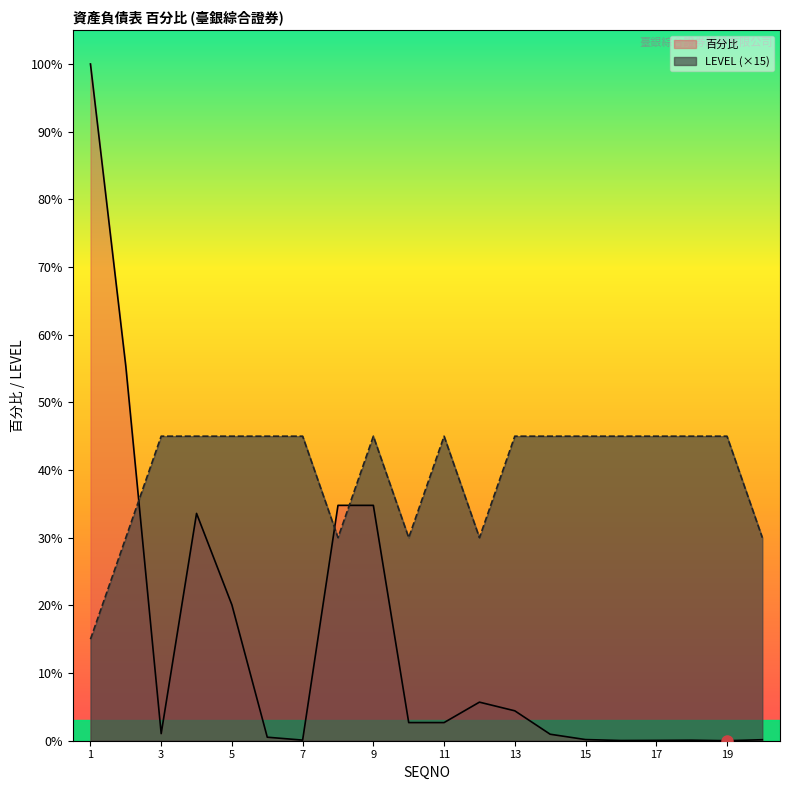

Reading left to right, transcribe all the data shown in this chart.

百分比: 100.0	55.3	1.1	33.6	20.1	0.5	0.1	34.8	34.8	2.7	2.7	5.7	4.4	1.0	0.2	0.0	0.1	0.1	0.0	0.1
LEVEL: 15.0	30.0	45.0	45.0	45.0	45.0	45.0	30.0	45.0	30.0	45.0	30.0	45.0	45.0	45.0	45.0	45.0	45.0	45.0	30.0